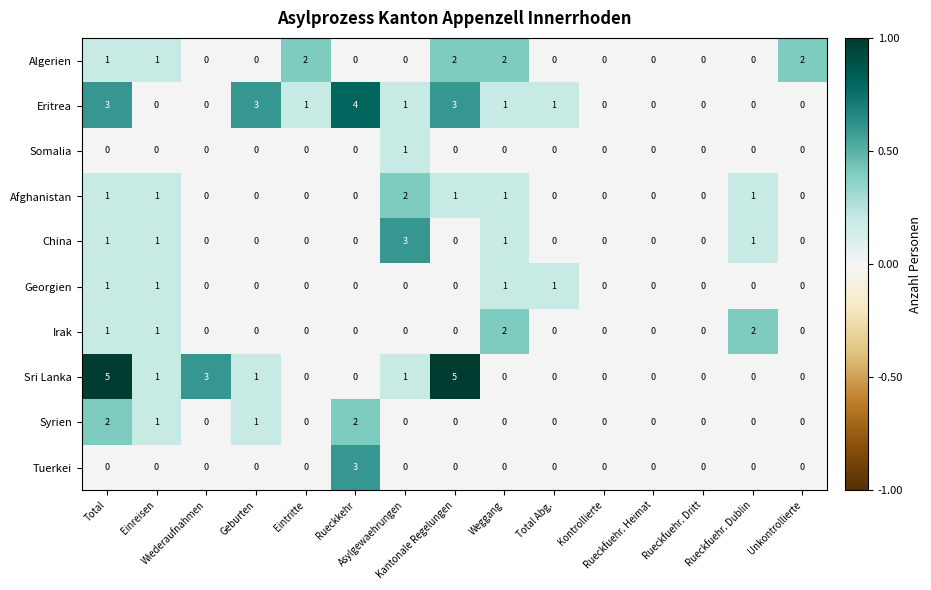

What is the sum of all Irak values?

6